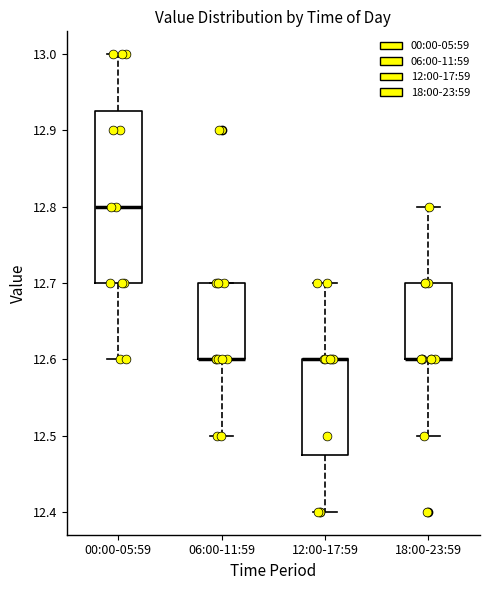

Where does the lower whisker of the box for 00:00-05:59 end on the y-axis? The values are not printed on the chart, so give them approximately, as read against the axis.

12.60